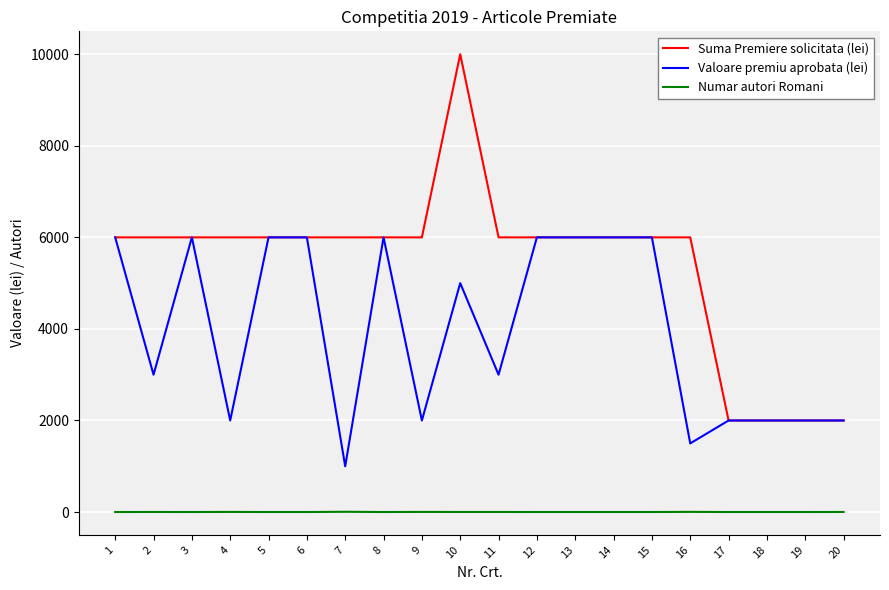

What is the difference between the maximum and minimum values in the Suma Premiere solicitata (lei) series?

8000